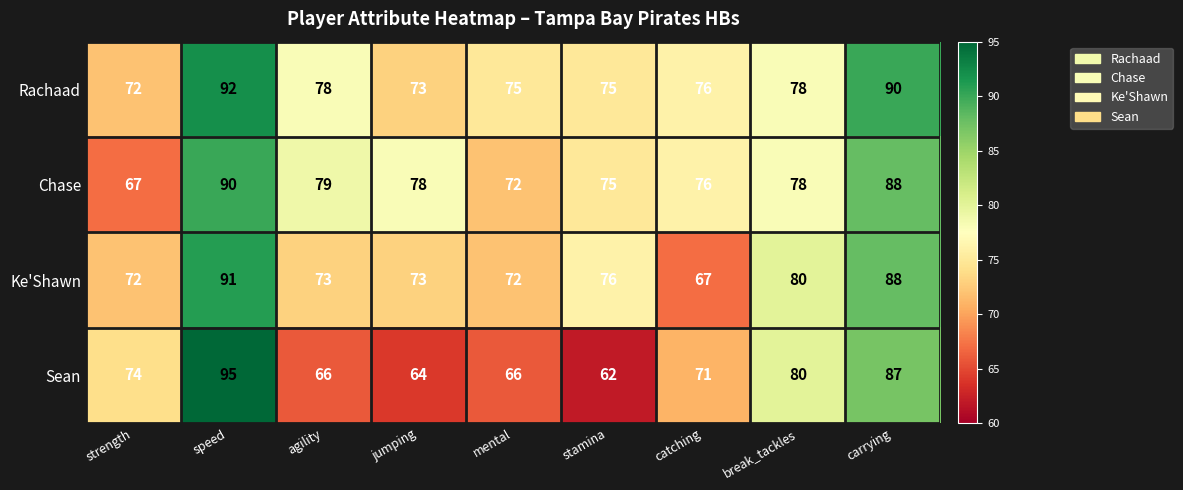

At which label is Ke'Shawn closest to 79?

break_tackles